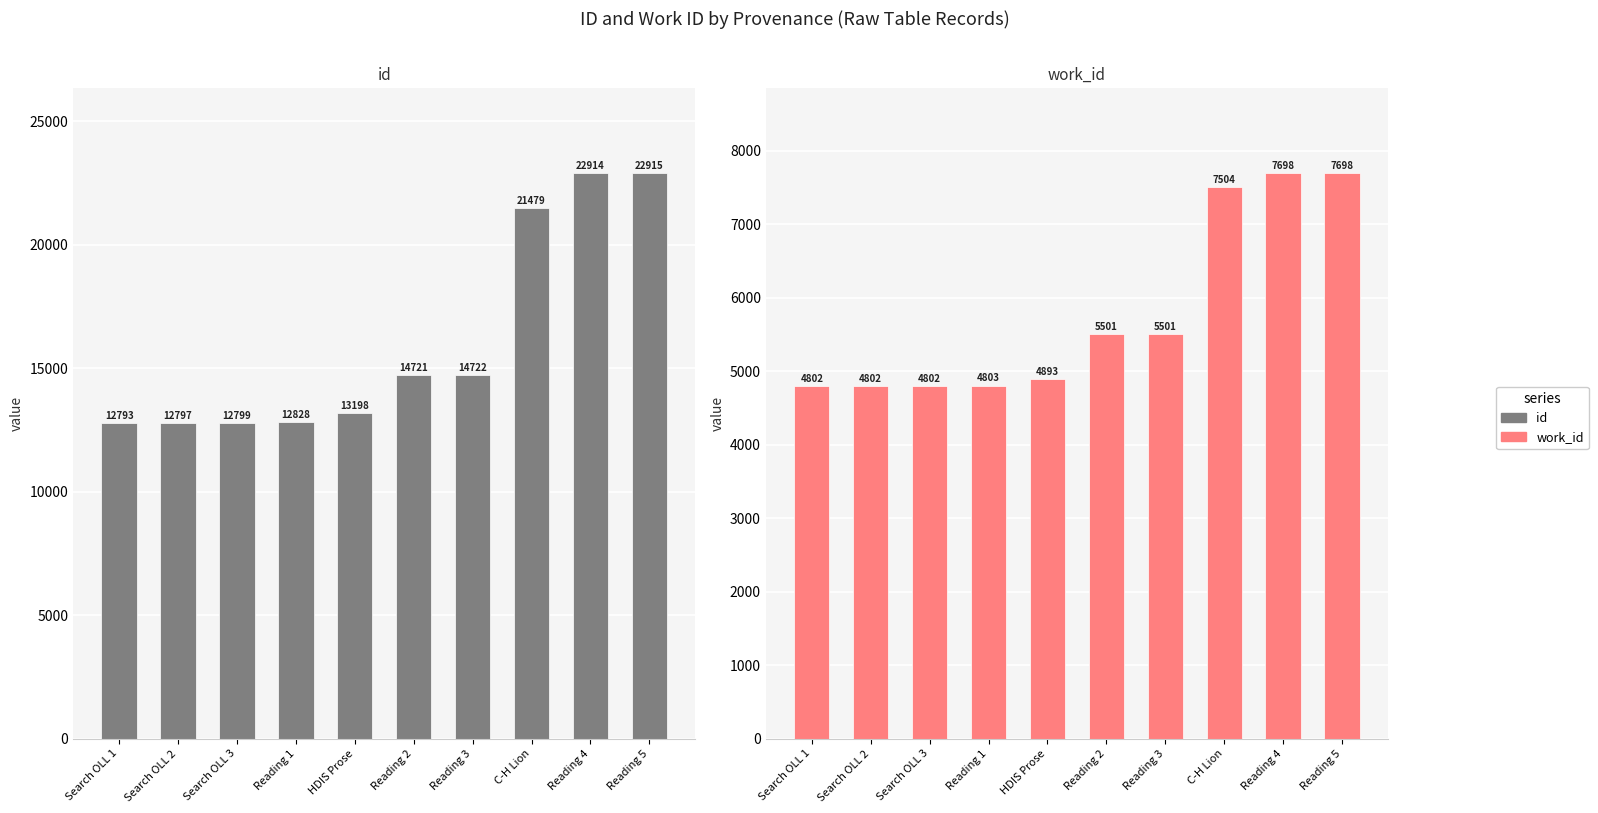

At which category is the sum across all series the highest?

Reading 5